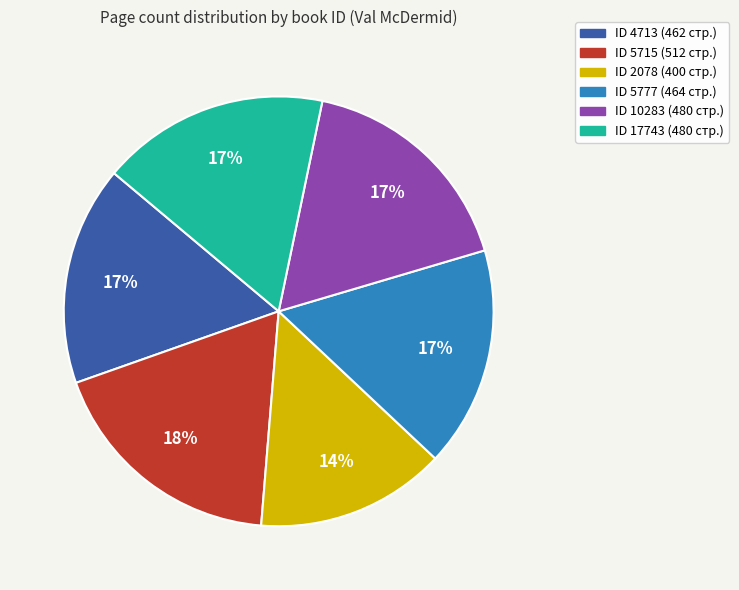

Is there any slice that represents more than half of the pie?

No